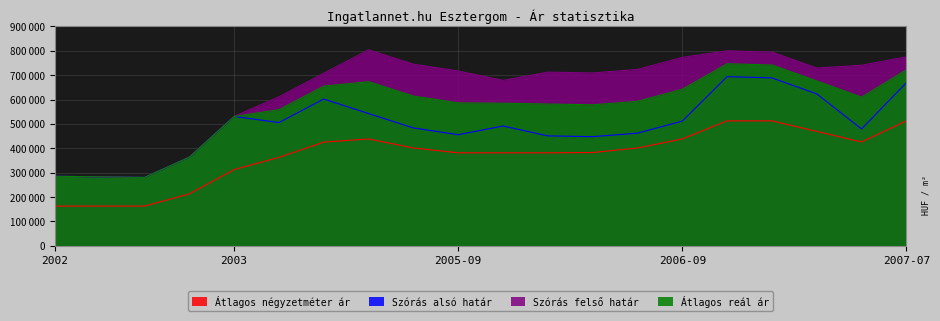

Does the chart display data point markers on the line(s)?

No